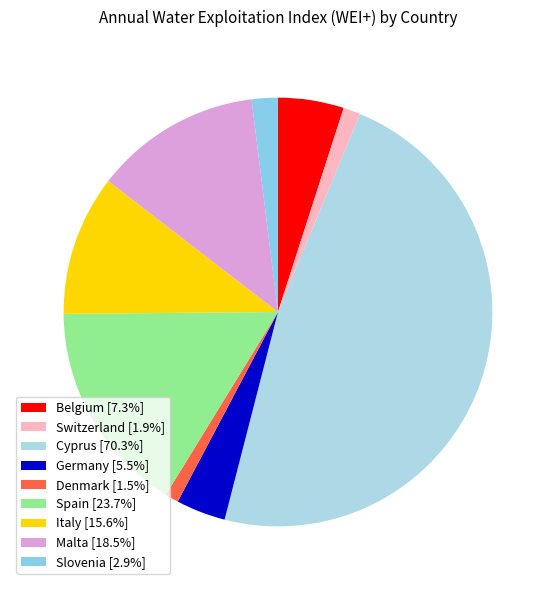

What percentage is the Cyprus slice, to the nearest percent?

48%